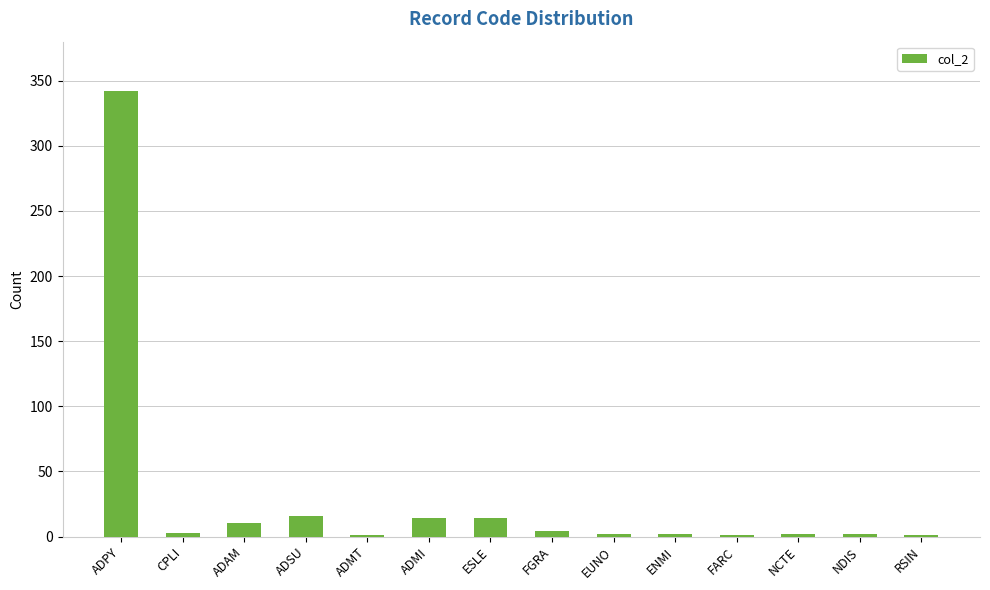

The chart shows a value of 14 at ESLE. True or false?

True